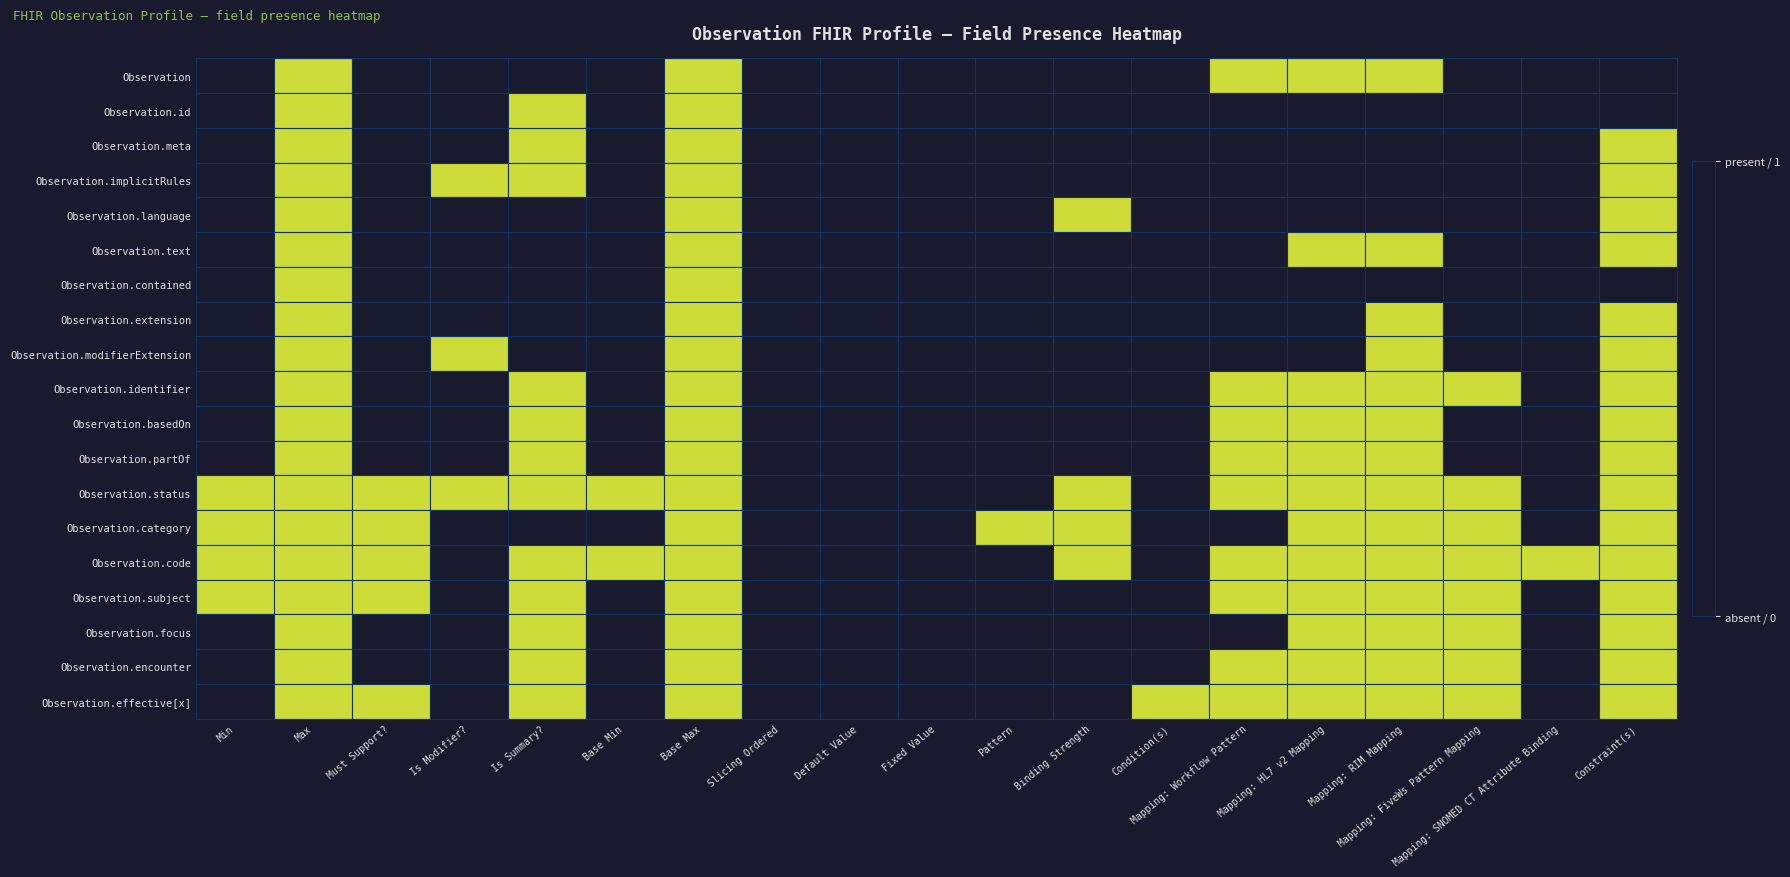

Which category has the lowest value across all series?

Min